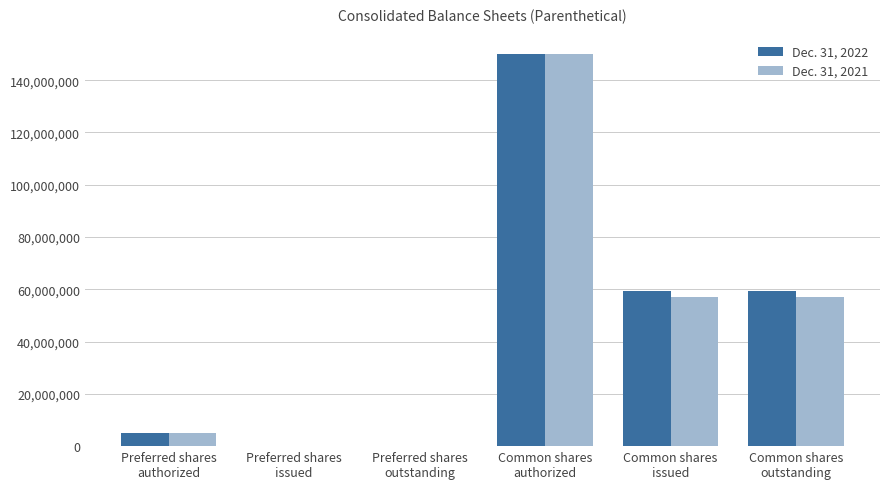

What are all the series names shown in the legend?

Dec. 31, 2022, Dec. 31, 2021